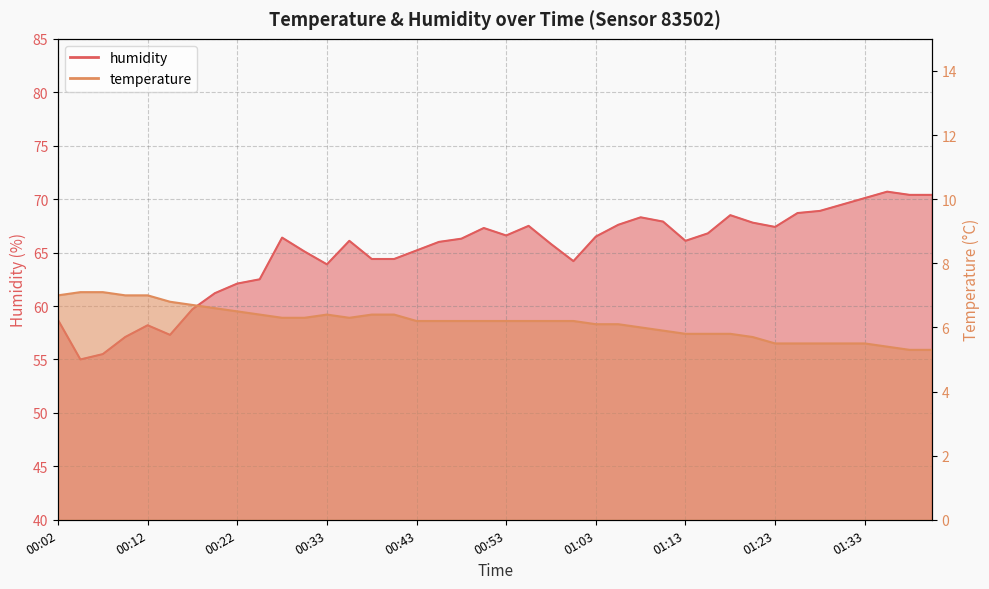

What is the sum of all humidity values?

2602.1